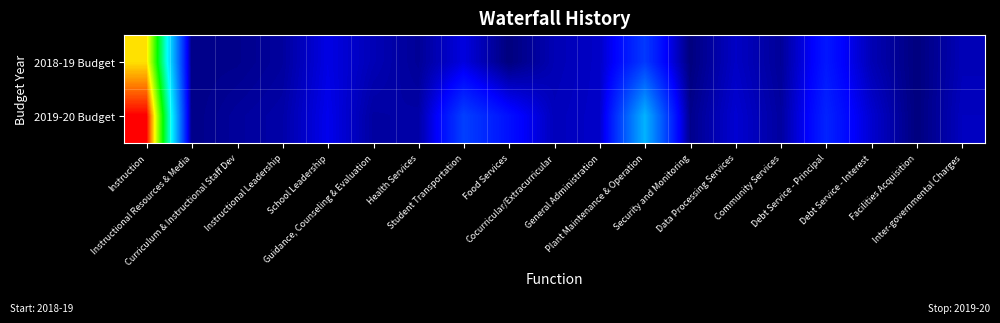

How many data points does each series have?

19